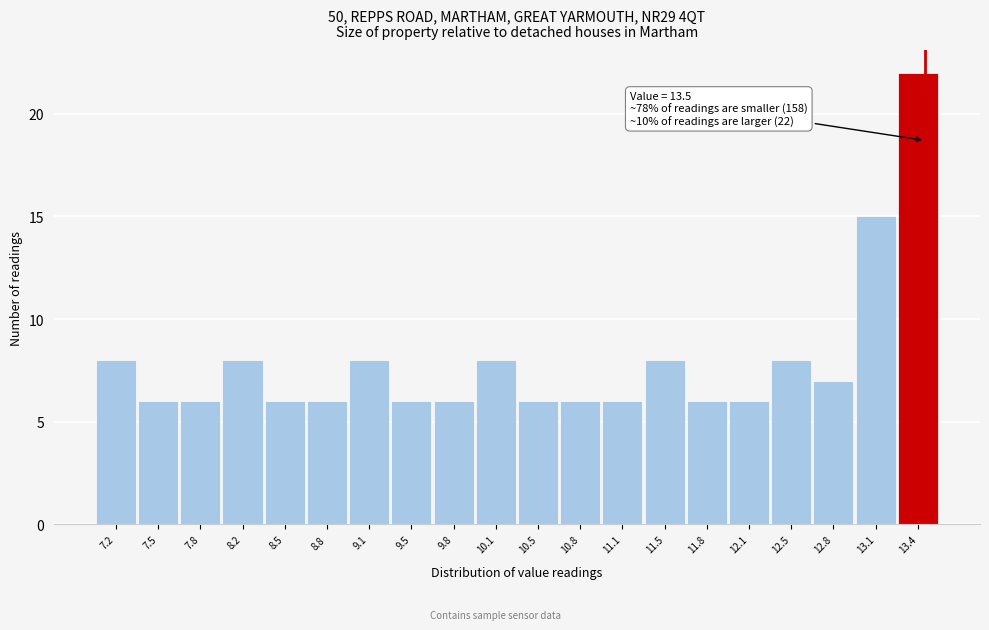

Which range on the x-axis has the tallest bar?

13.30 to 13.60